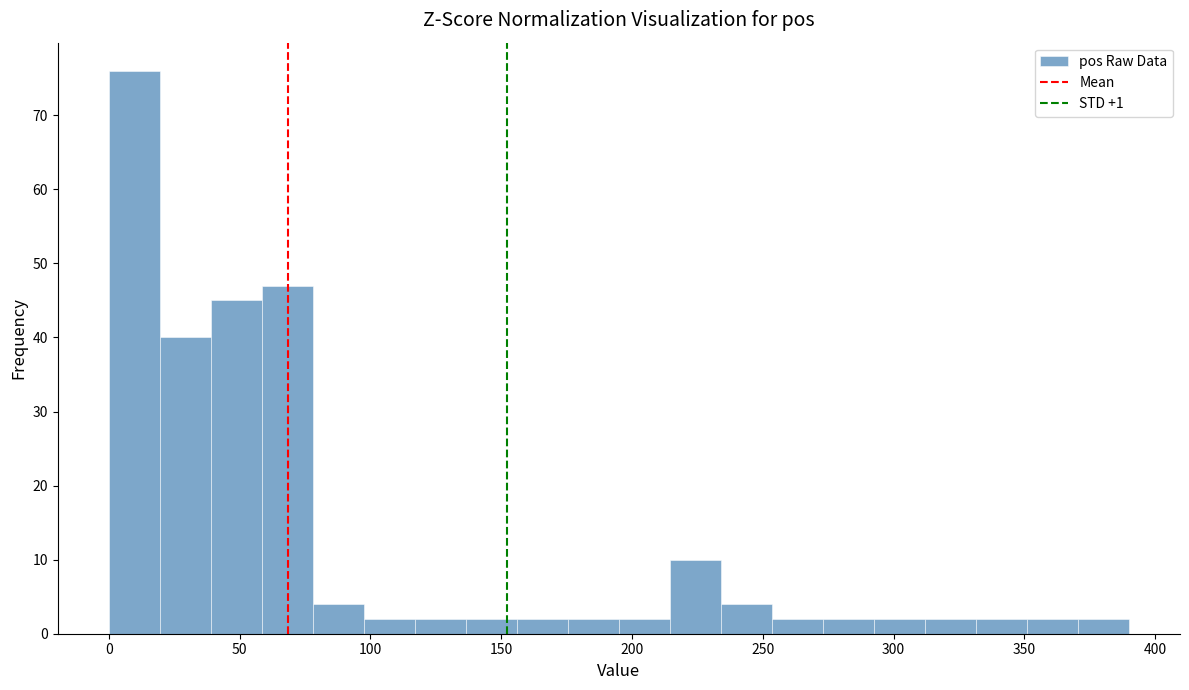

Around what value on the x-axis is the tallest bar? Give the approximate position of its centre, as read against the axis.

10